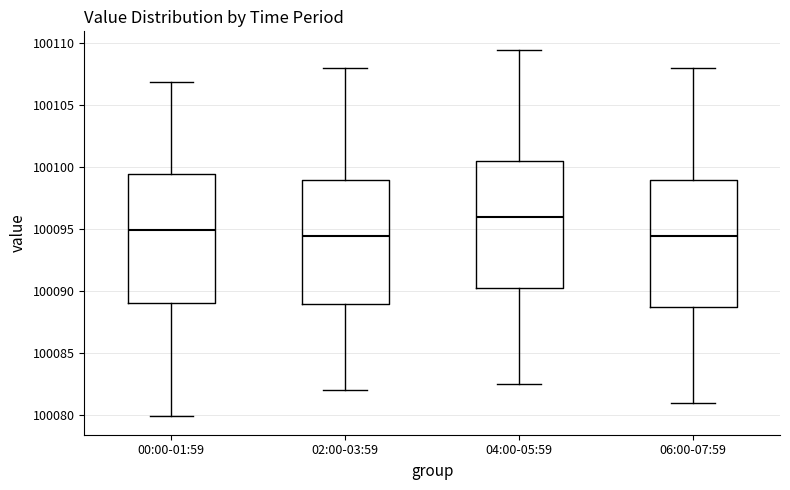

Reading left to right, read every box against the y-axis: the position of its median line, the range the box covers, and the ends of its whiskers. The values are not printed on the chart, so give them approximately, as read against the axis.

00:00-01:59: median 100095.0, box 100089.0 to 100099.5, whiskers 100080.0 to 100107.0
02:00-03:59: median 100094.5, box 100089.0 to 100099.0, whiskers 100082.0 to 100108.0
04:00-05:59: median 100096.0, box 100090.5 to 100100.5, whiskers 100082.5 to 100109.5
06:00-07:59: median 100094.5, box 100089.0 to 100099.0, whiskers 100081.0 to 100108.0